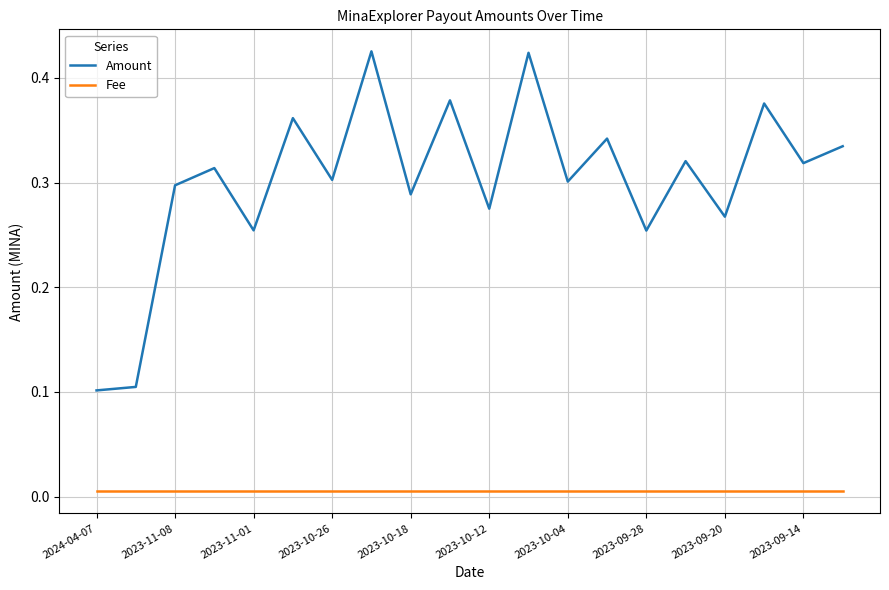

Which series has the largest total across all categories?

Amount